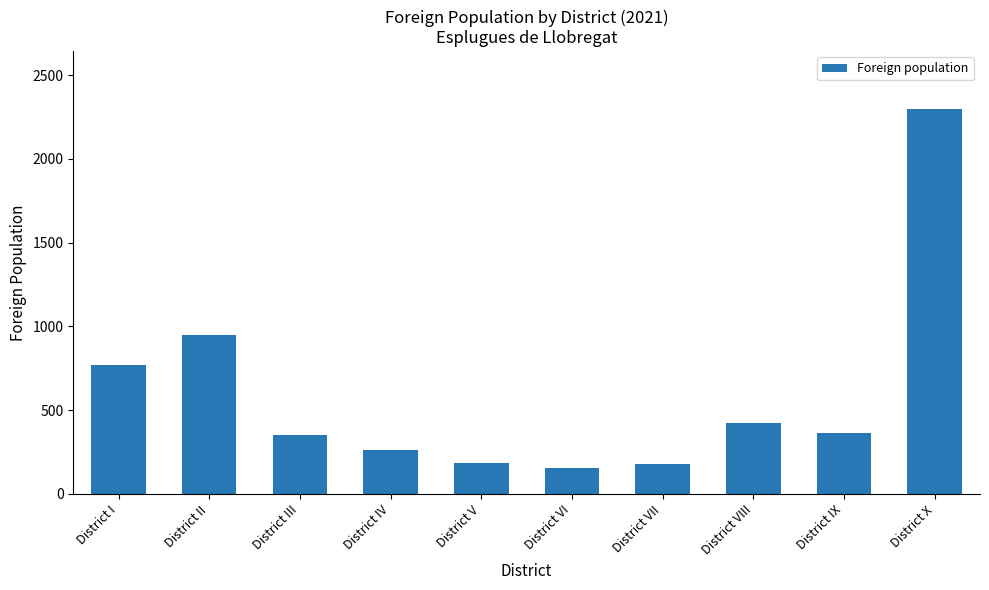

Is it true that the value at District VI is 265?

False